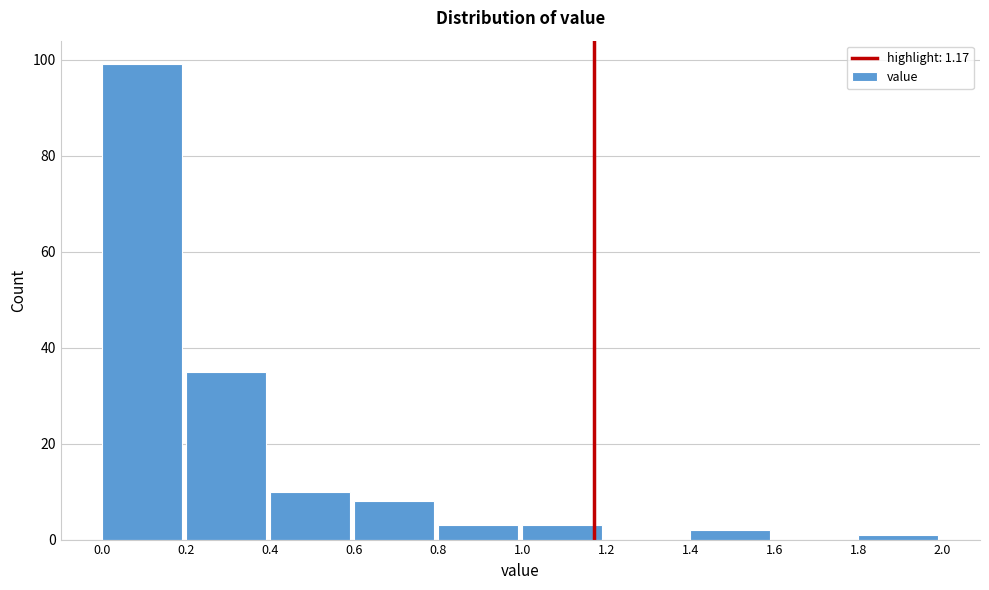

Reading left to right, list every bar in this chart as the range it spans on the x-axis followed by its height. The values are not printed on the chart, so give them approximately, as read against the axis.

0.0 to 0.2: 100
0.2 to 0.4: 36
0.4 to 0.6: 10
0.6 to 0.8: 8
0.8 to 1.0: 4
1.0 to 1.2: 4
1.2 to 1.4: 0
1.4 to 1.6: 2
1.6 to 1.8: 0
1.8 to 2.0: under 2